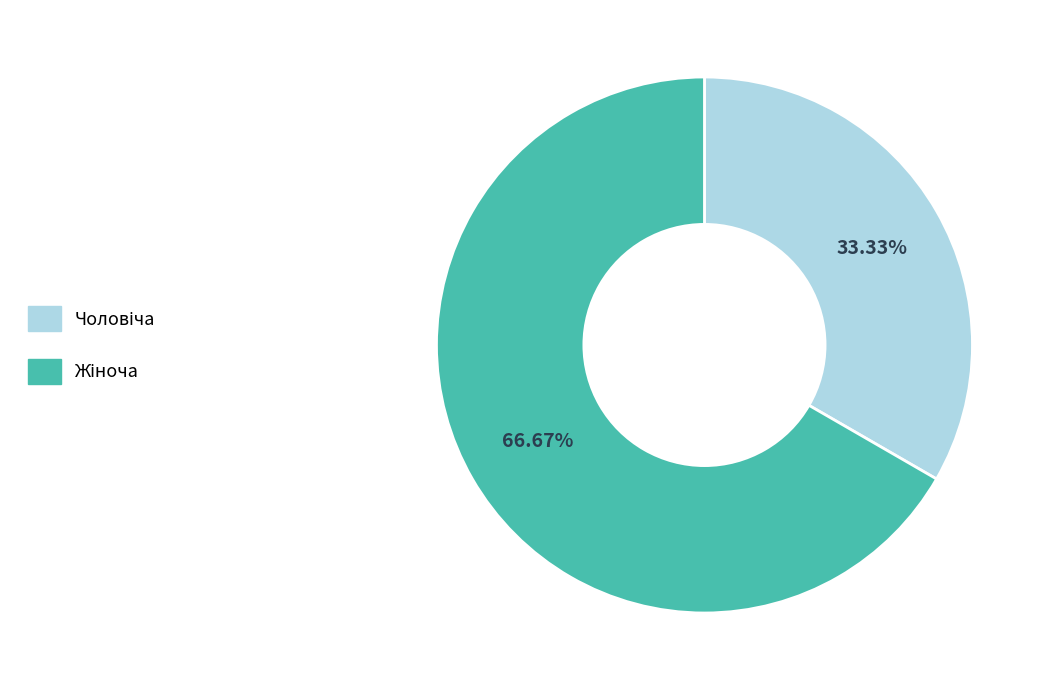

Is there a majority slice in this chart?

Yes